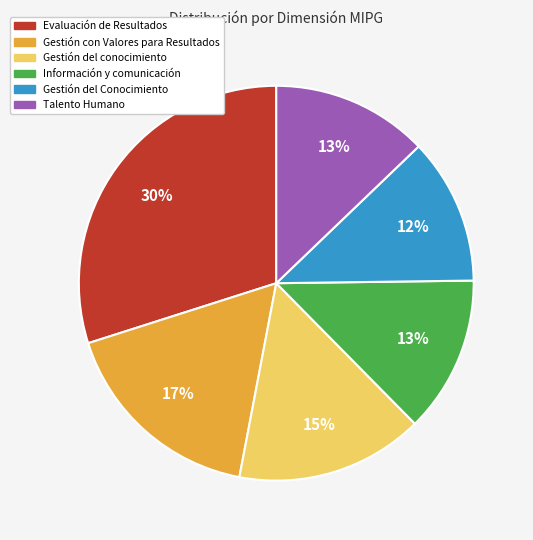

What is the largest slice in the pie chart?

Evaluación de Resultados